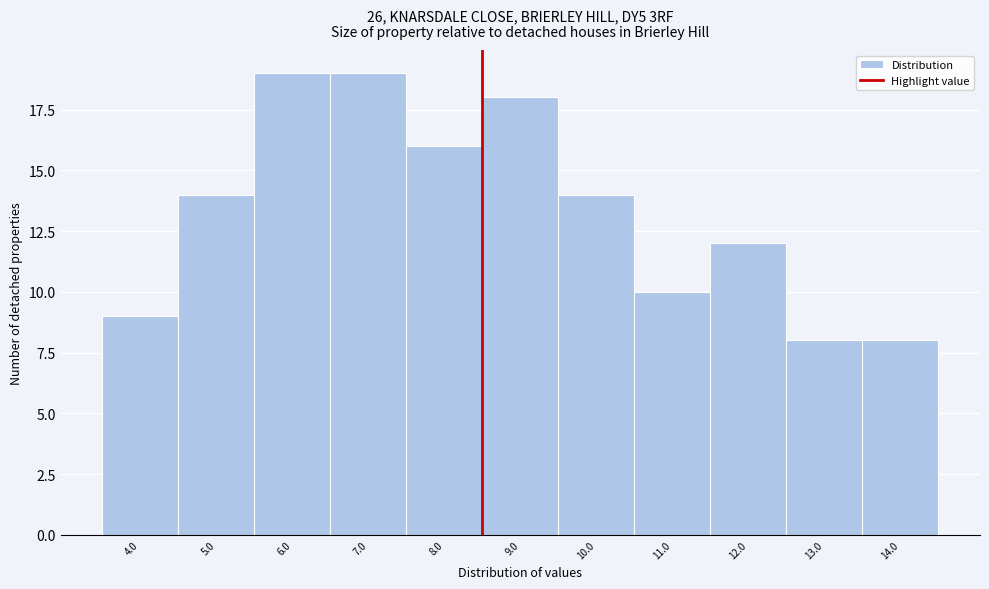

Reading right to left, extract all data points from this chart.

8	8	12	10	14	18	16	19	19	14	9